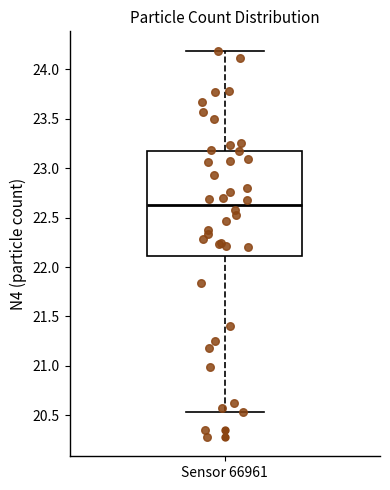

Where is the upper edge of the box for Sensor 66961 on the y-axis? The values are not printed on the chart, so give them approximately, as read against the axis.

23.15